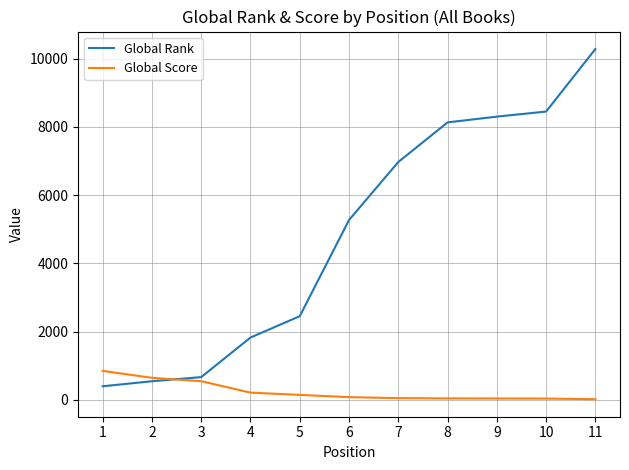

Where is Global Score nearest to the value 432?

3